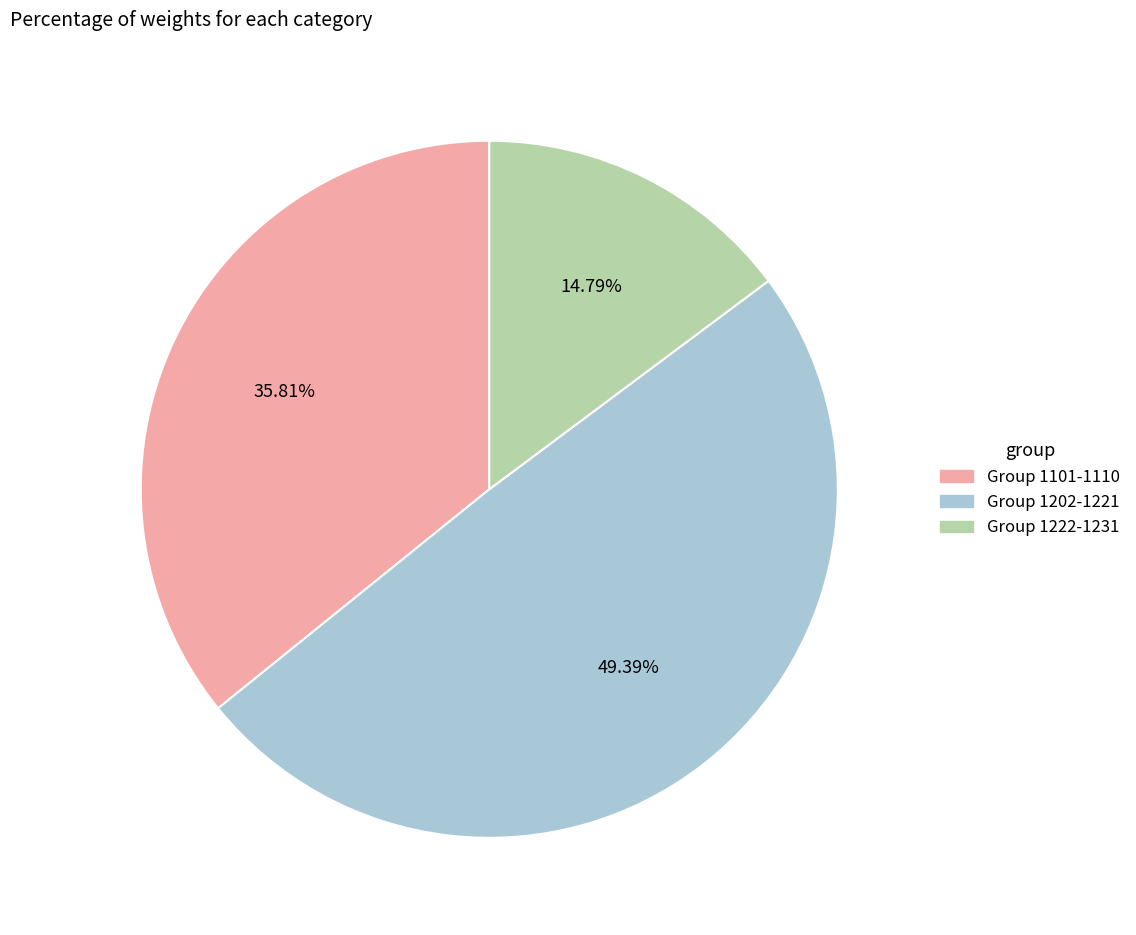

Does any single category account for the majority?

No